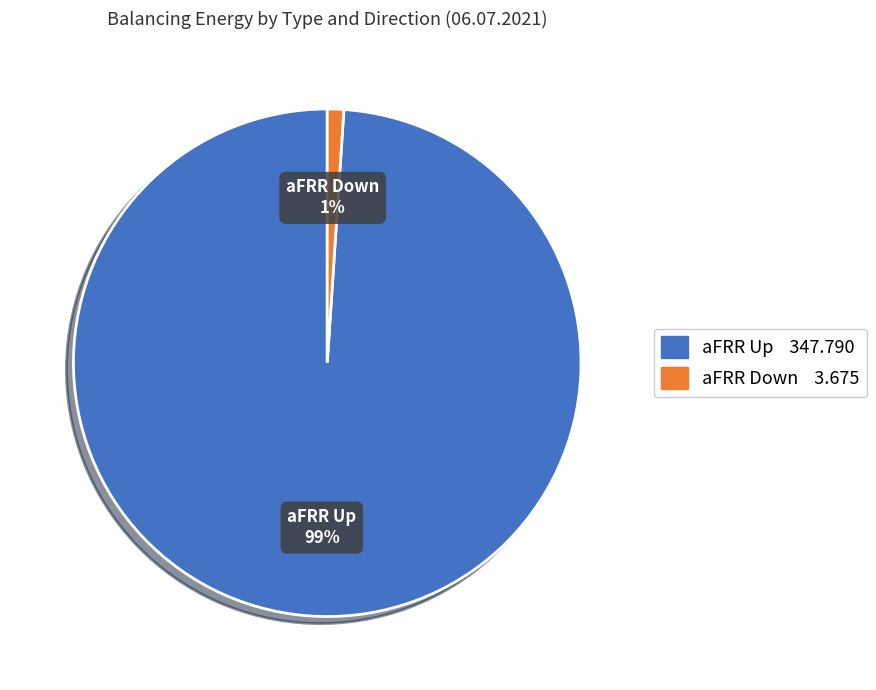

Is there any slice that represents more than half of the pie?

Yes